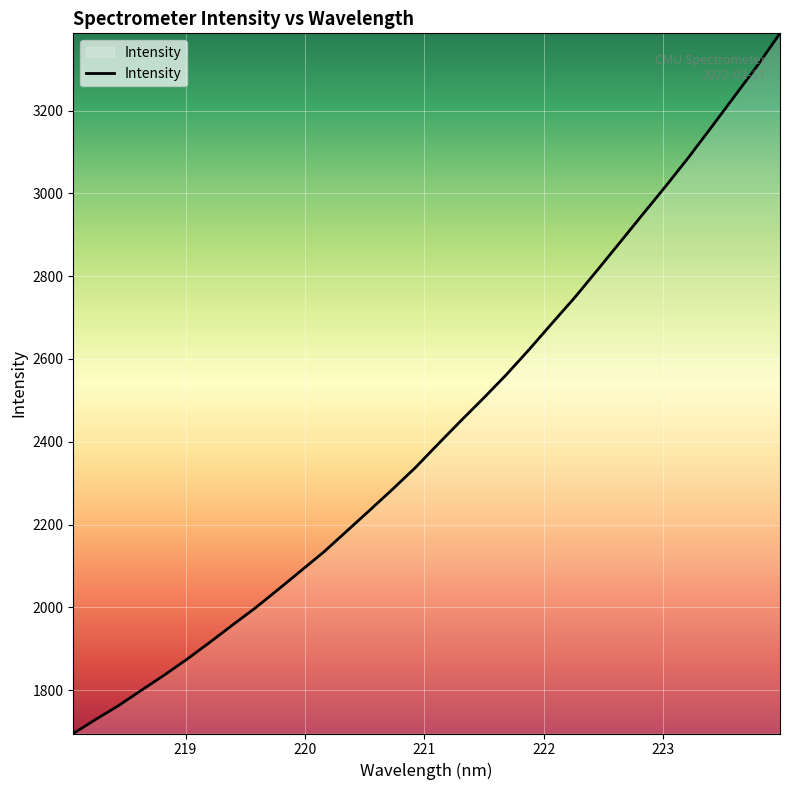

What is the difference between the maximum and minimum values?

1691.5